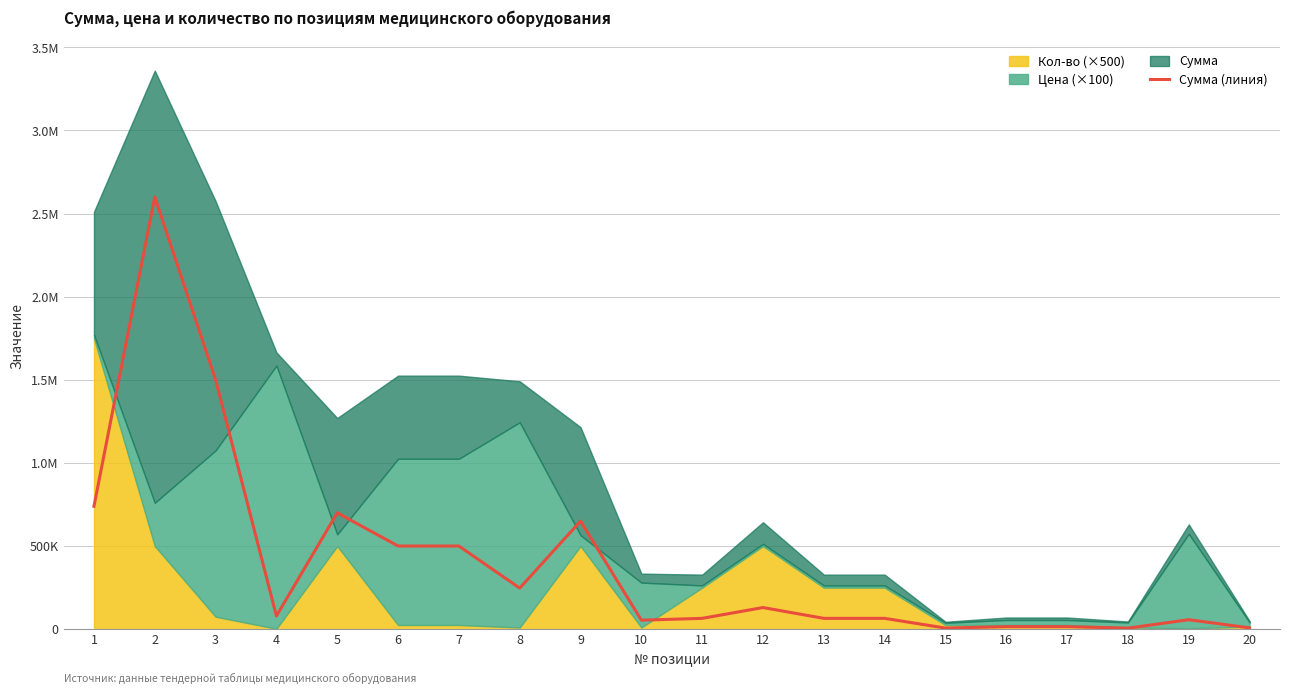

What is the greatest value displayed?

2600000